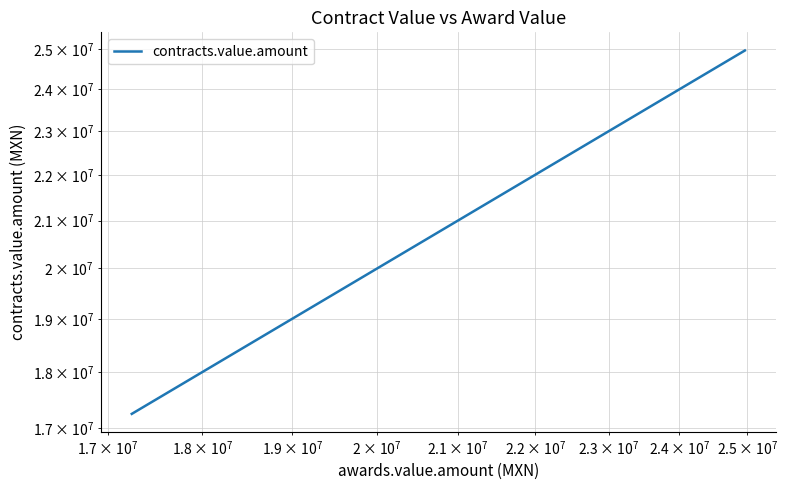

How many lines are shown in the chart?

1